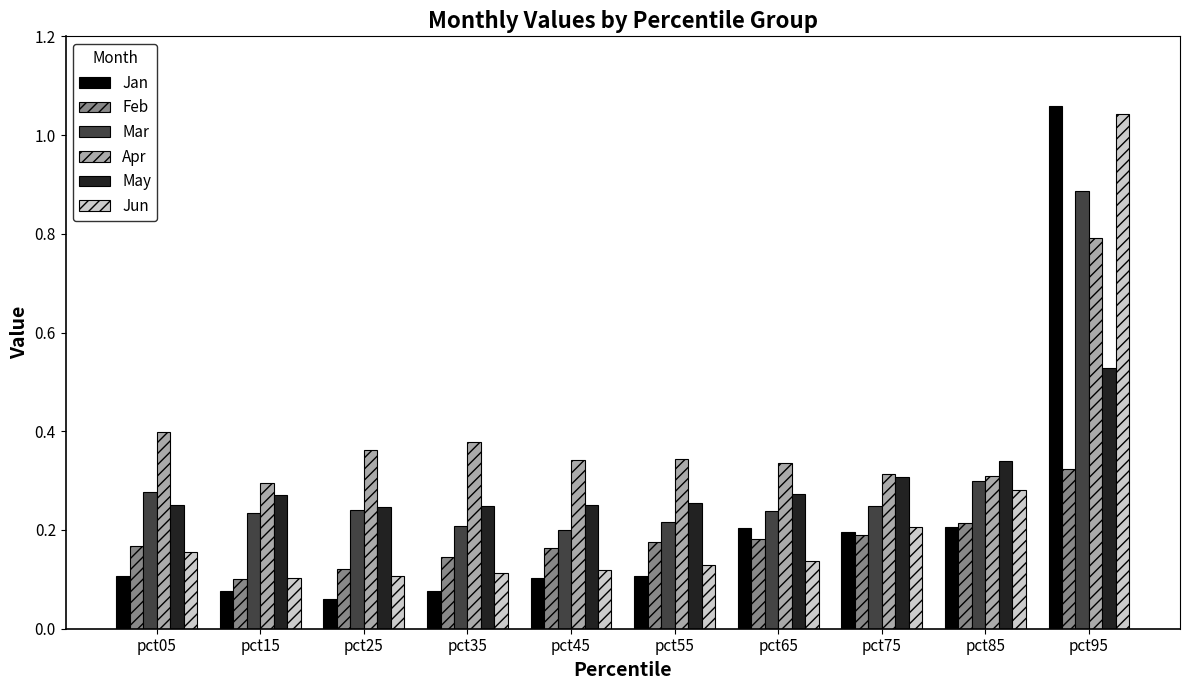

Which label corresponds to the largest value in the chart?

pct95